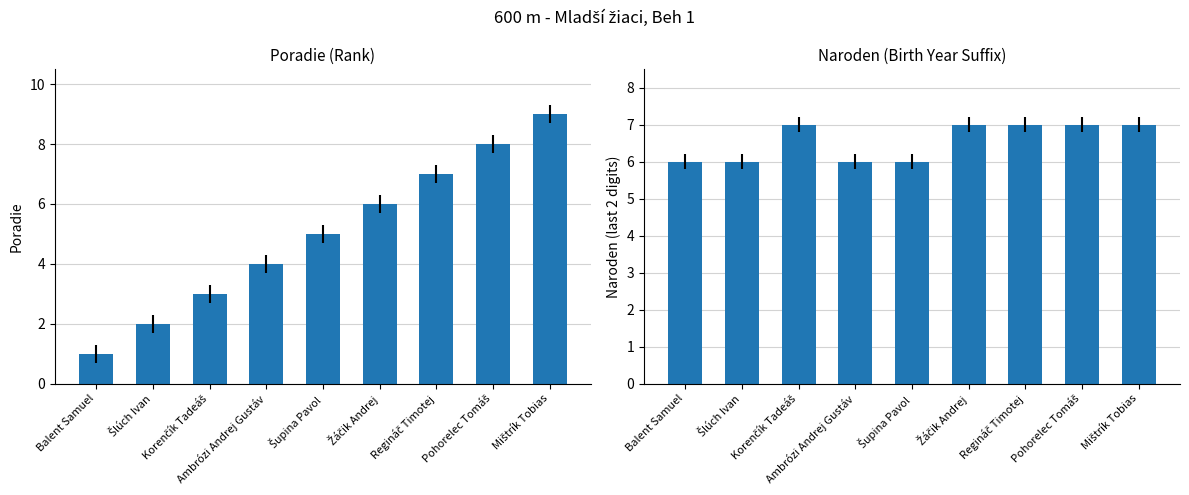

List the series in order of their peak value, lowest first.

Naroden, Poradie